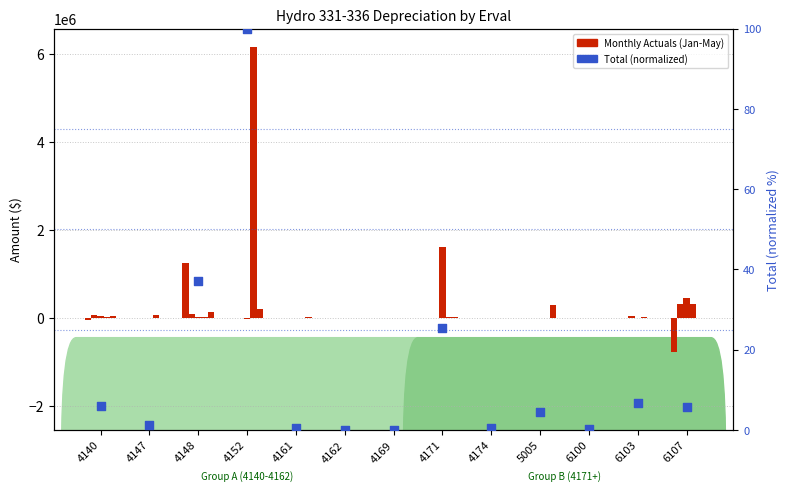

Which series contains the lowest Y value?

Jan